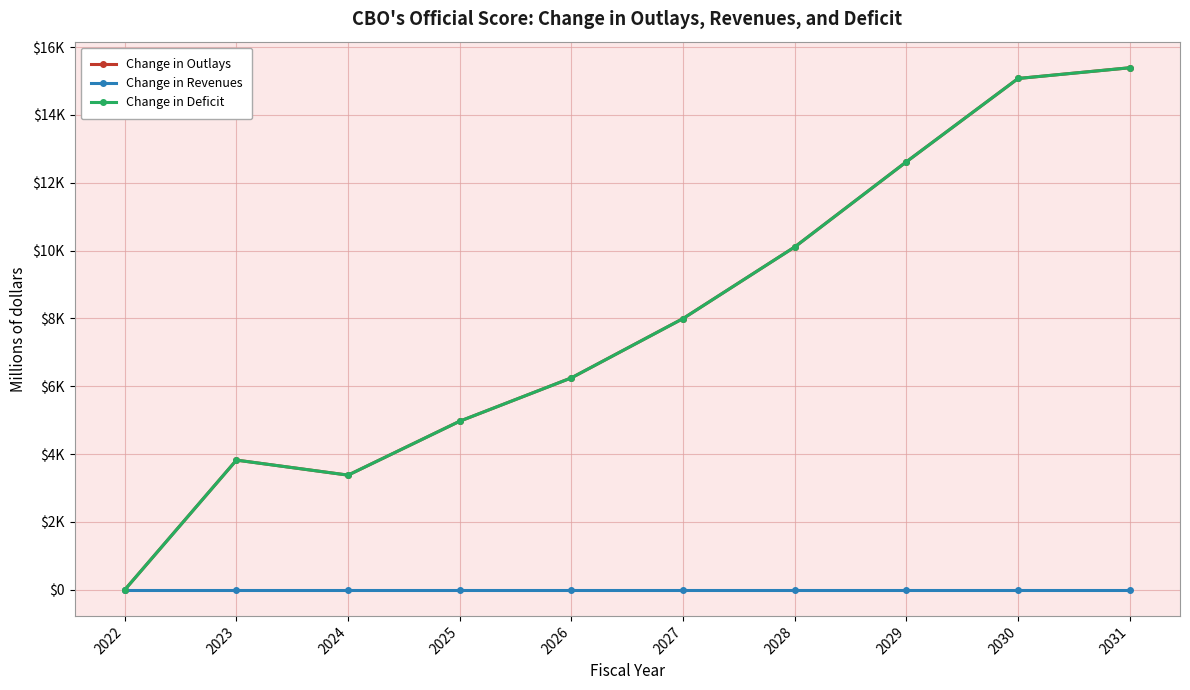

Is this an area chart (filled region under the line)?

No